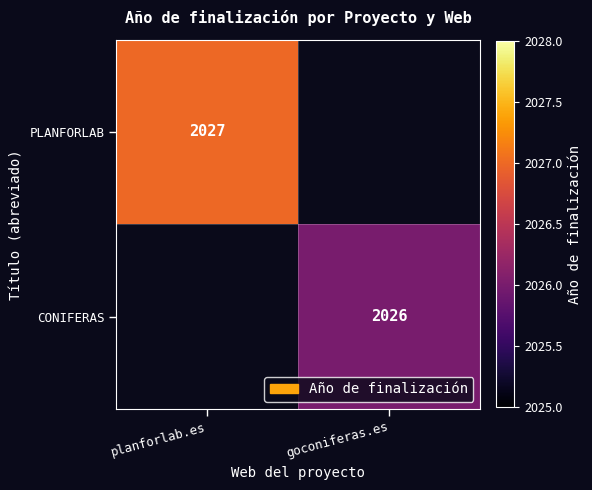

How many data points does each series have?

2